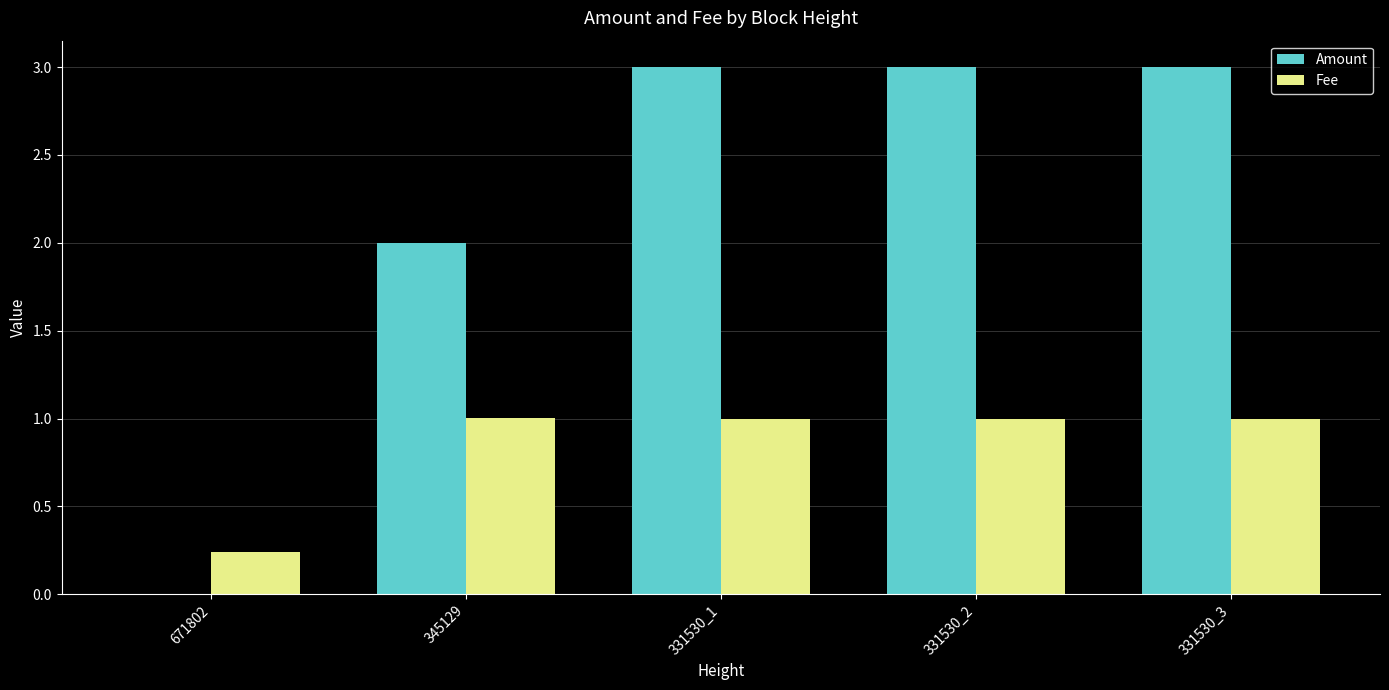

Which series has the largest total across all categories?

Amount